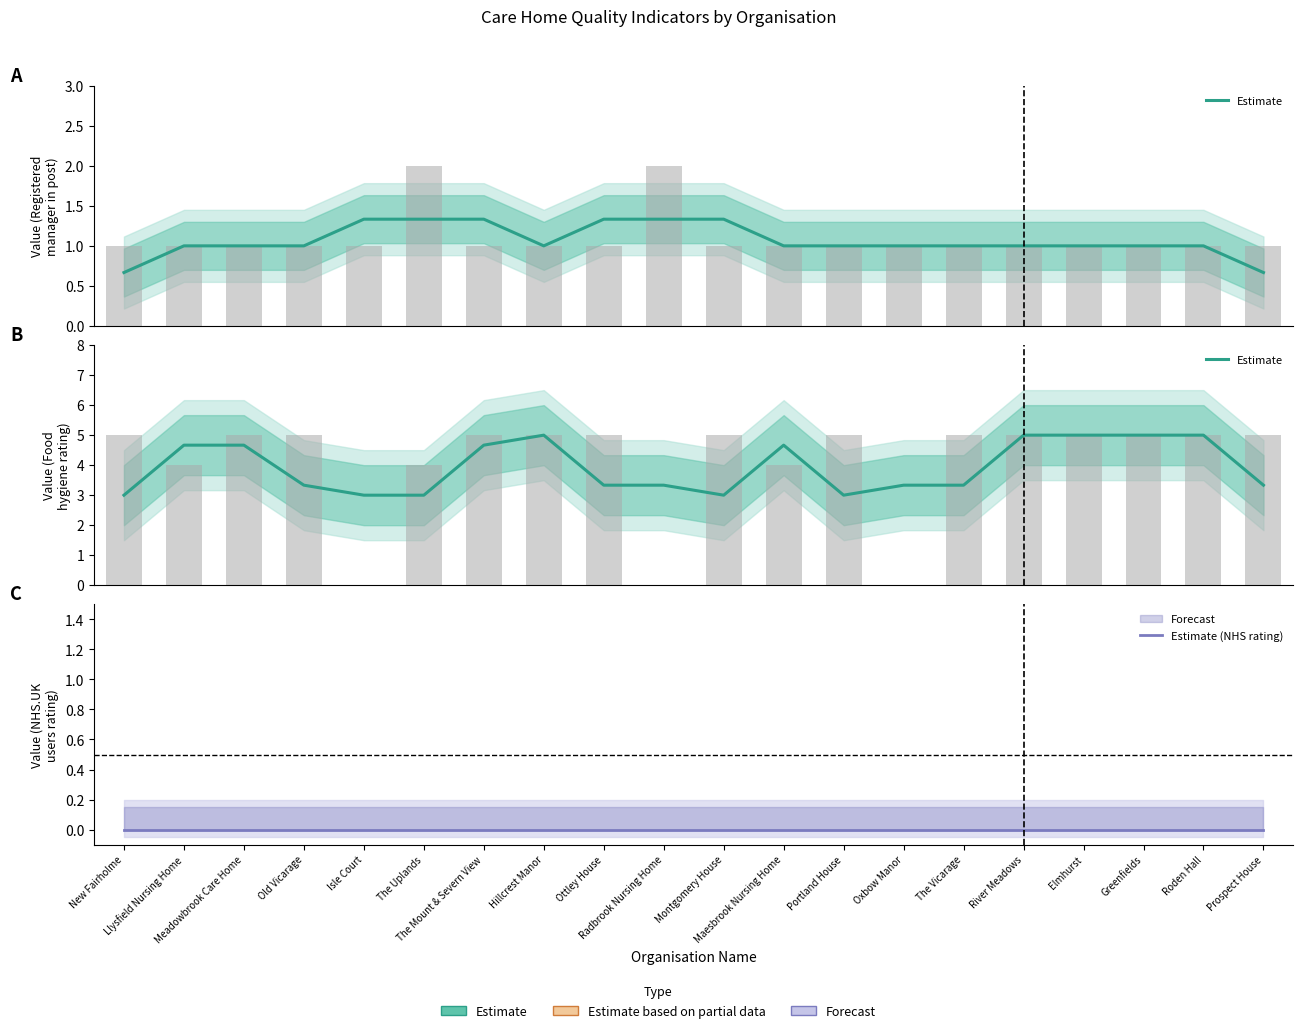

What is the approximate value of Estimate at Hillcrest Manor?

5.0